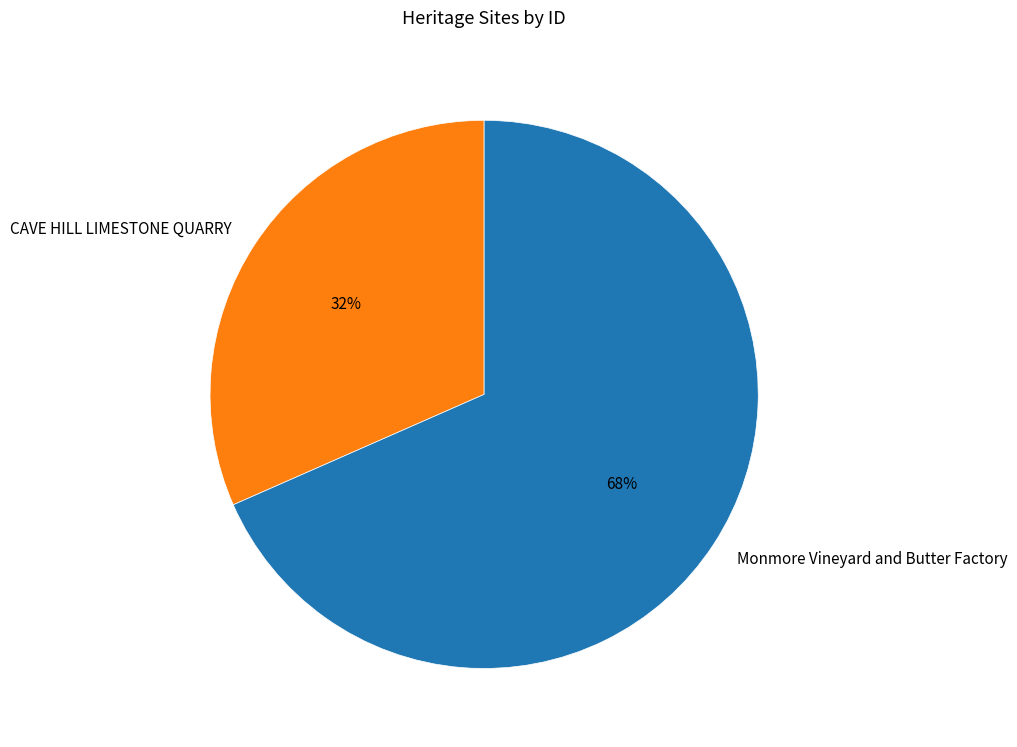

True or false: Monmore Vineyard and Butter Factory accounts for 83% of the total.

False